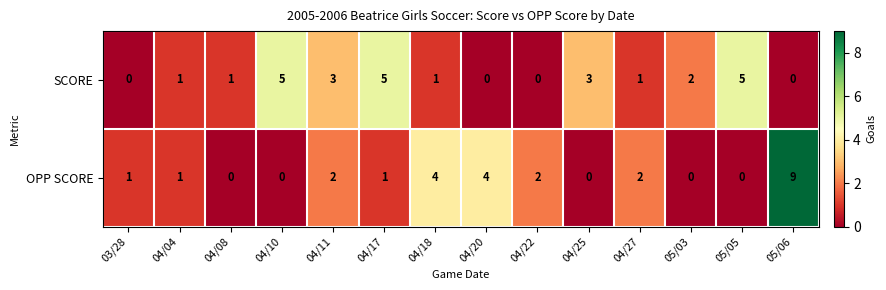

Where is SCORE nearest to the value 2?

05/03